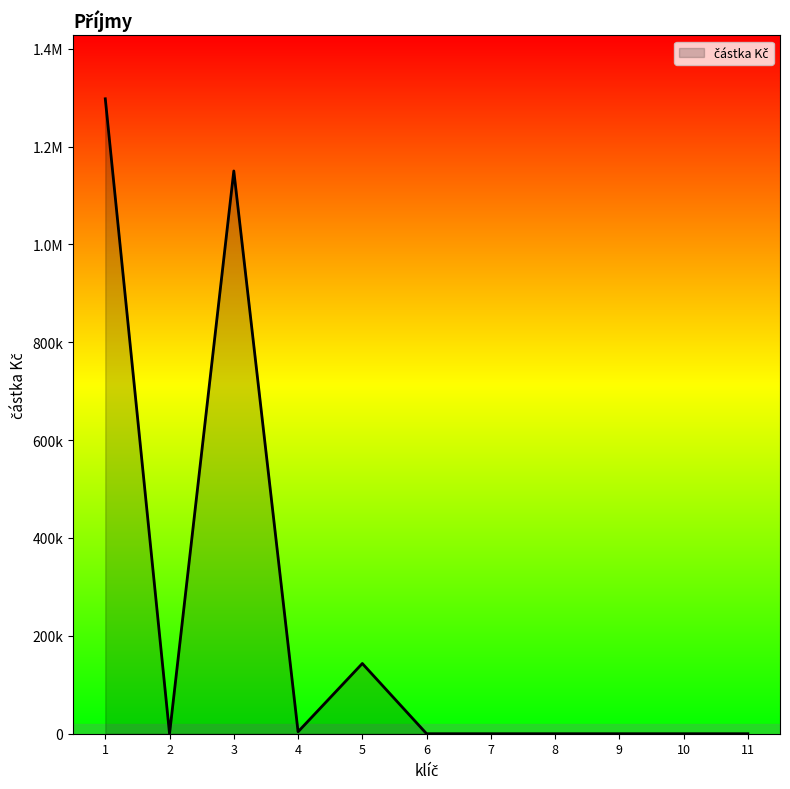

Does the chart have visible grid lines?

No